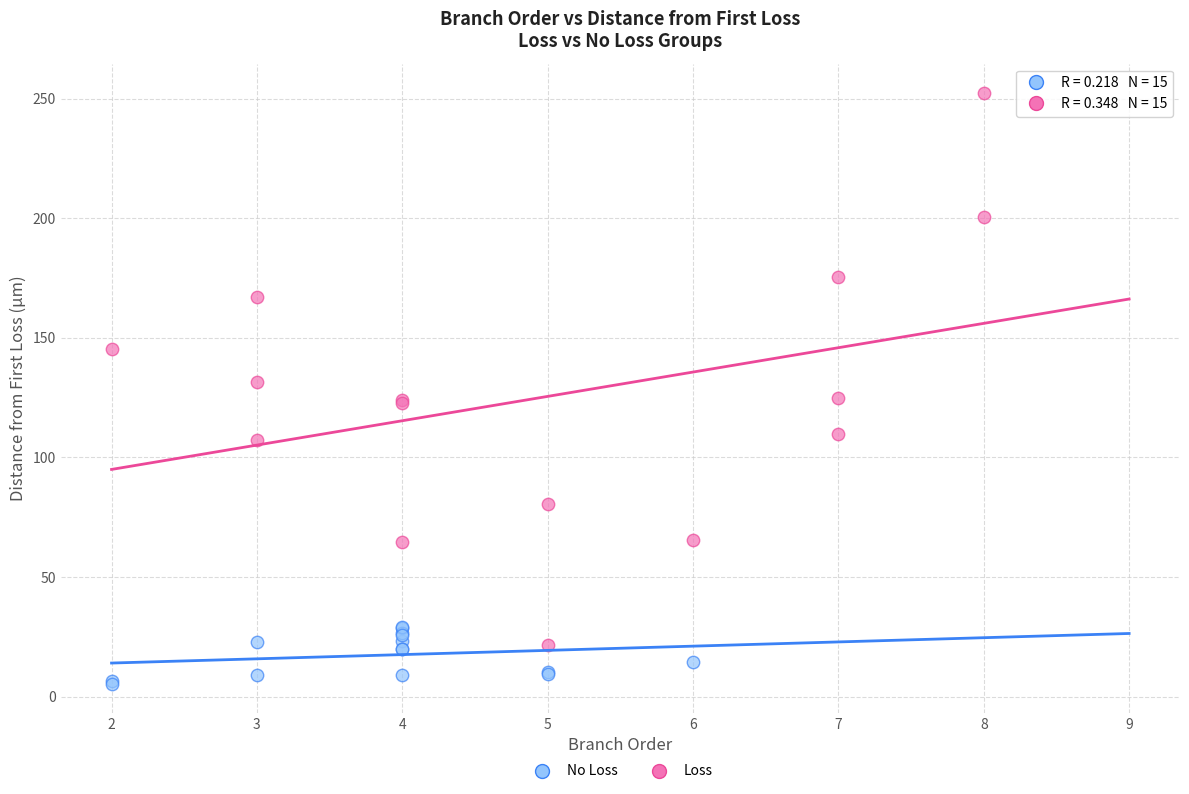

Which series reaches the minimum Y coordinate?

No Loss